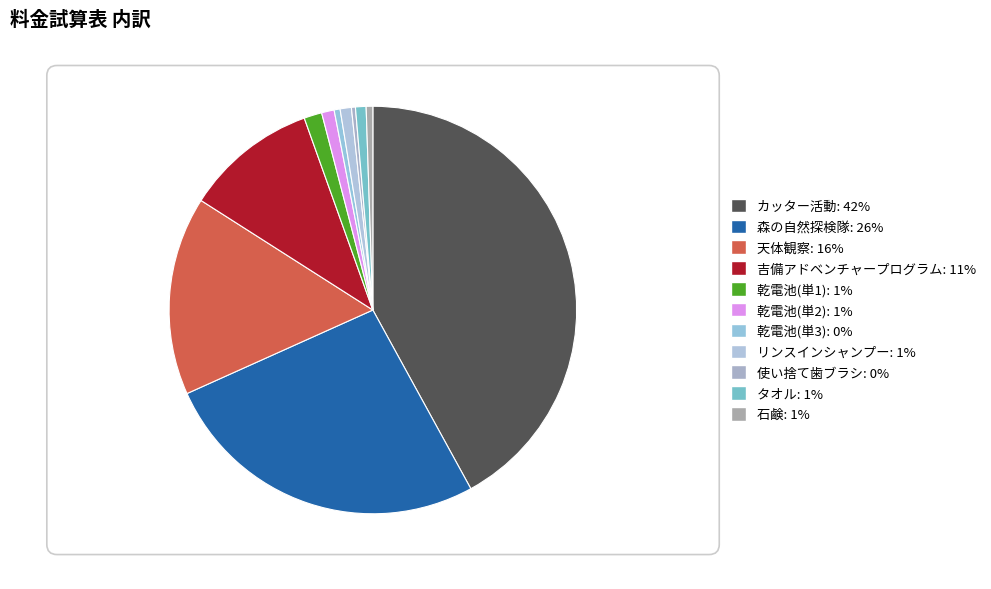

Which has a higher value, 天体観察 or 使い捨て歯ブラシ?

天体観察